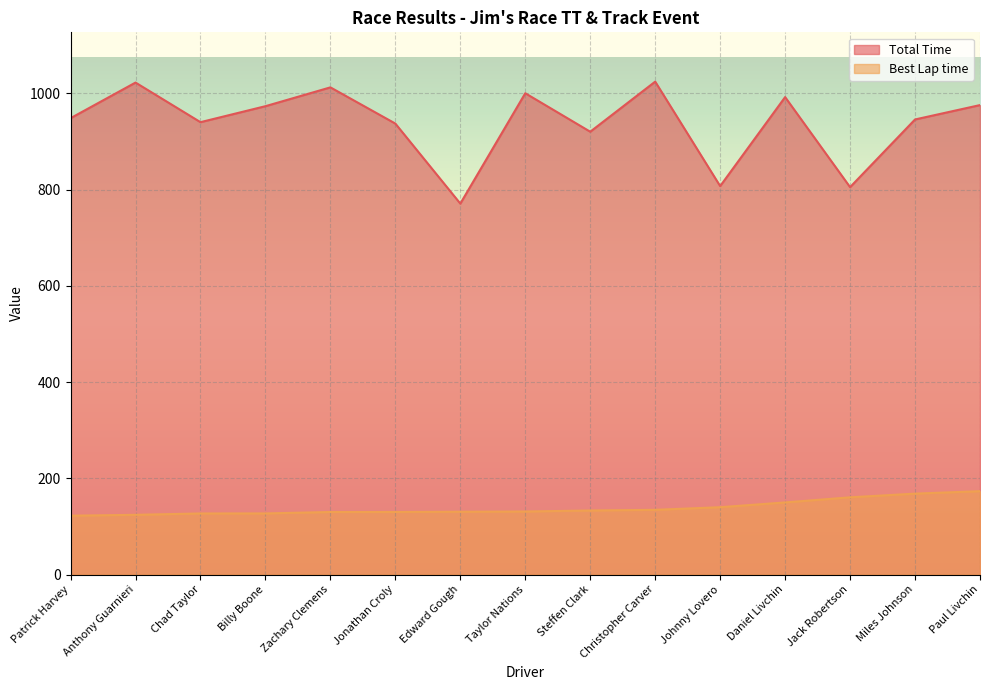

What is the label of the 6th point from the right?

Christopher Carver